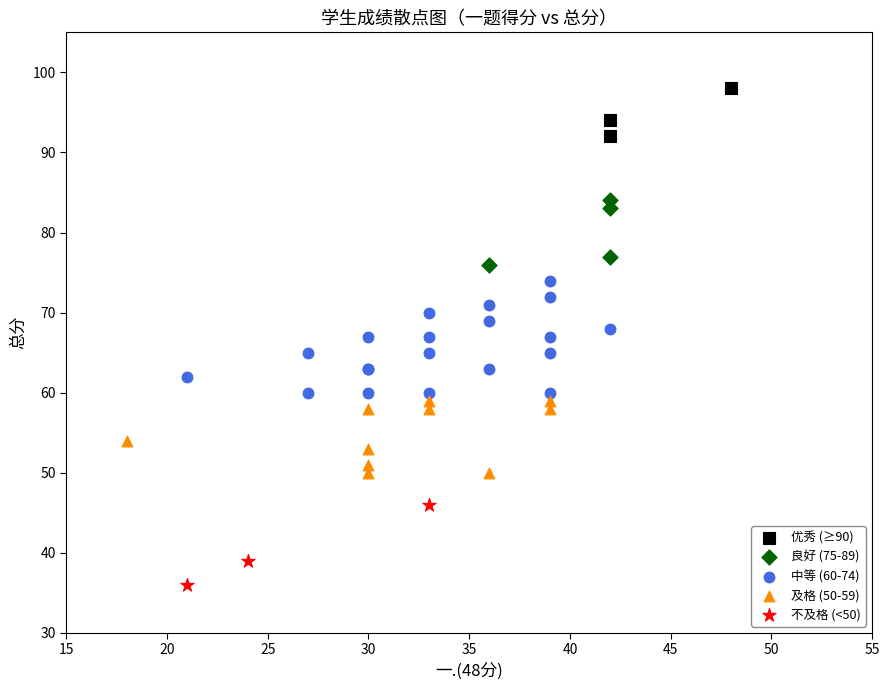

Which series reaches the minimum Y coordinate?

不及格 (<50)